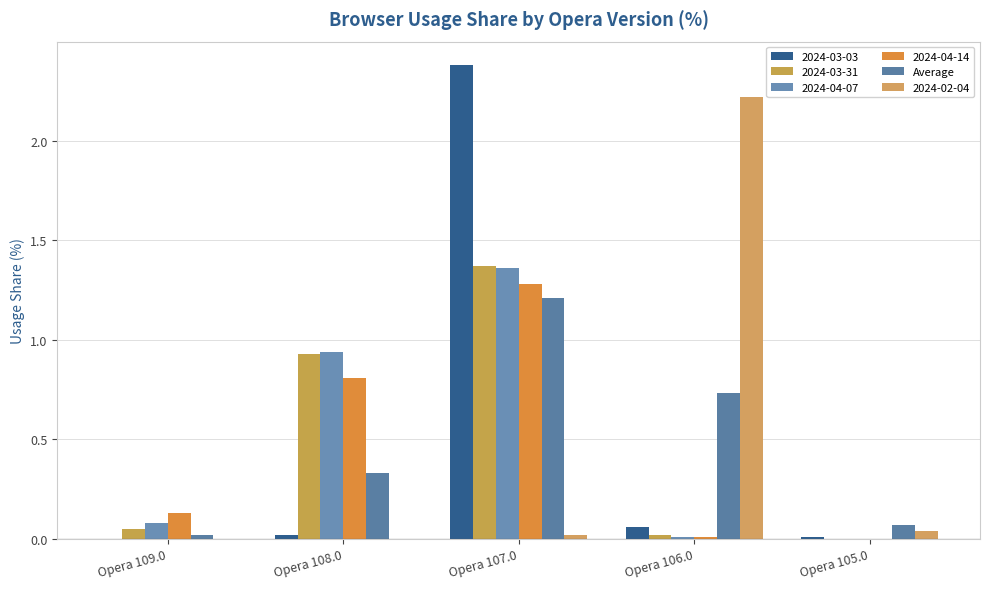

Reading left to right, extract all data points from this chart.

Opera 109.0=0.0	Opera 108.0=0.3	Opera 107.0=1.2	Opera 106.0=0.7	Opera 105.0=0.1